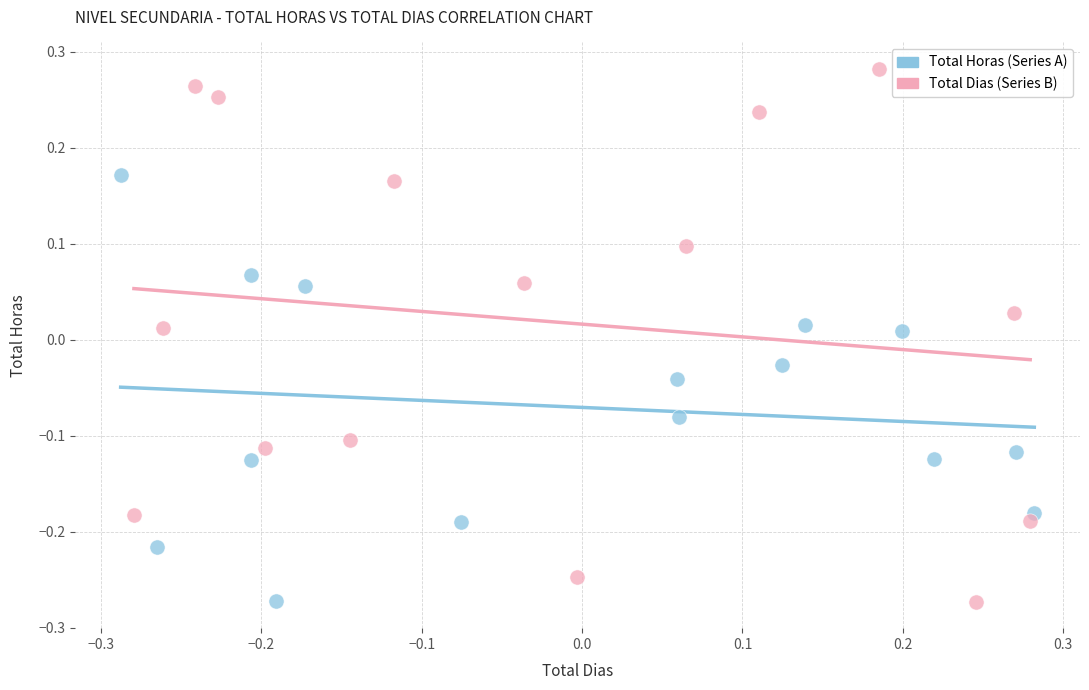

Which series reaches the maximum Y coordinate?

Total Dias (Series B)